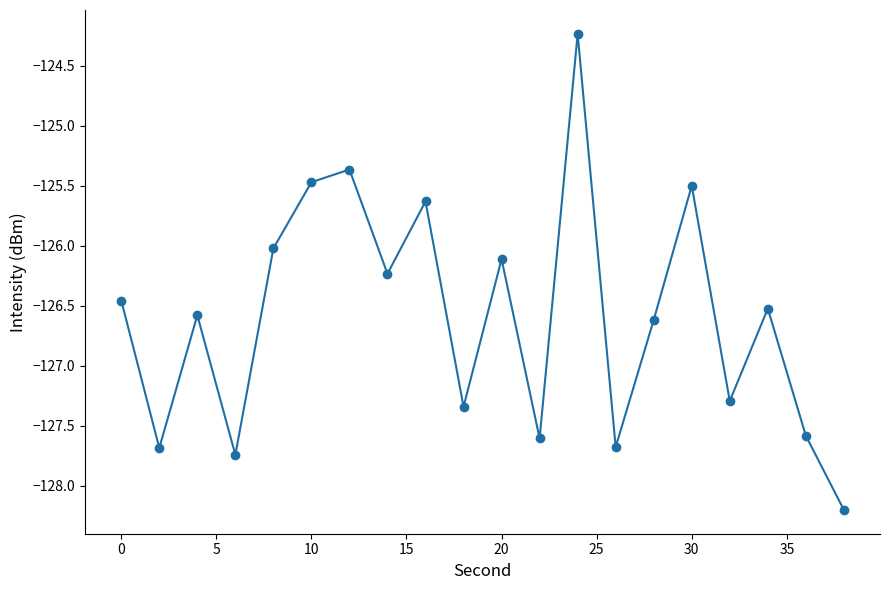

True or false: the data has more than 0 interior local peaks.

True